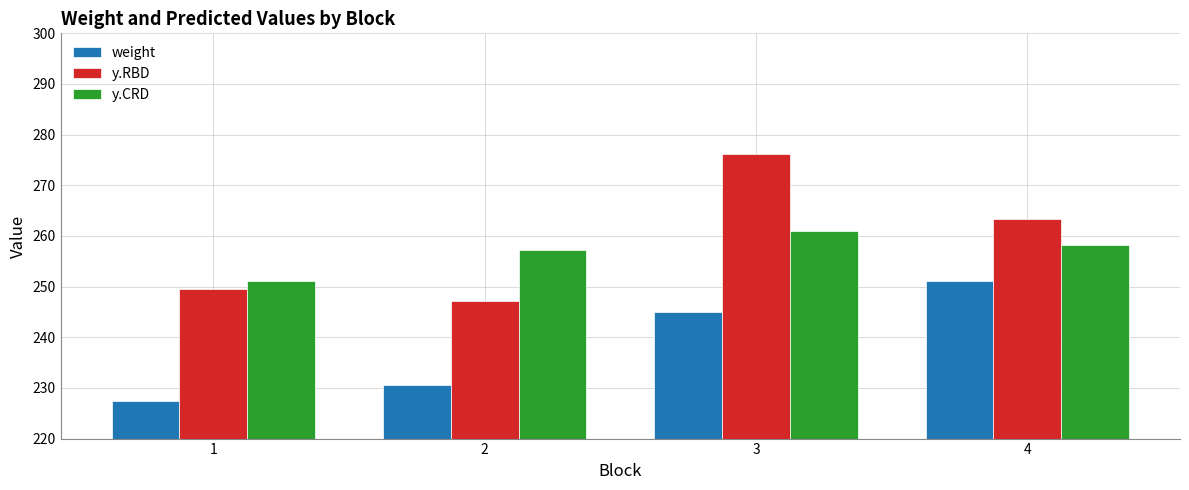

What is the value of the y.RBD bar at the 4th from the left?

263.3